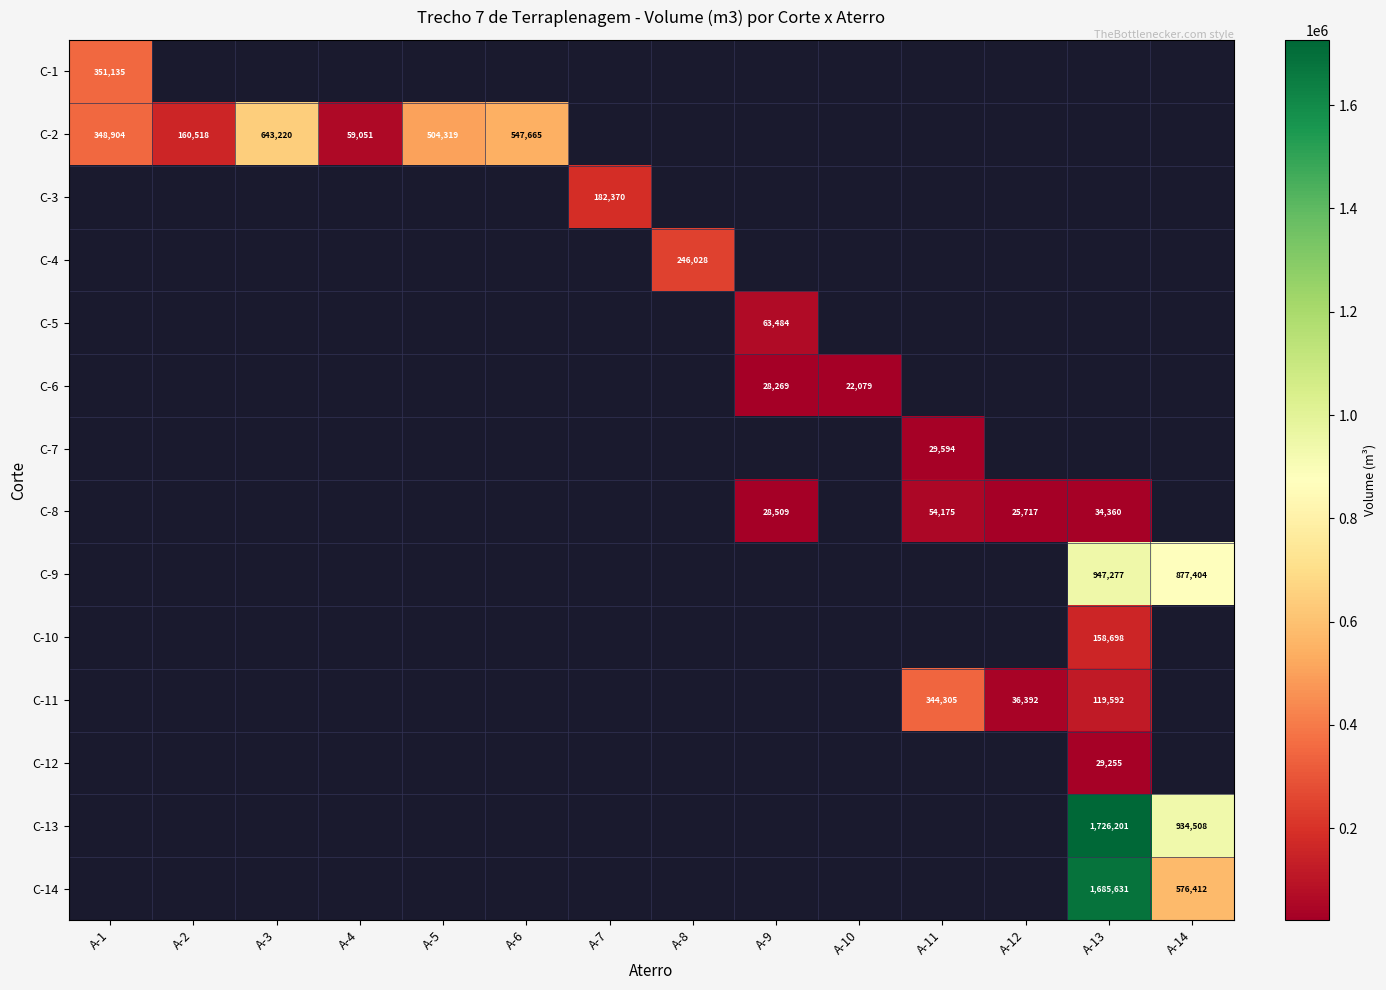

The C-12 series shows 43181 at A-13. True or false?

False